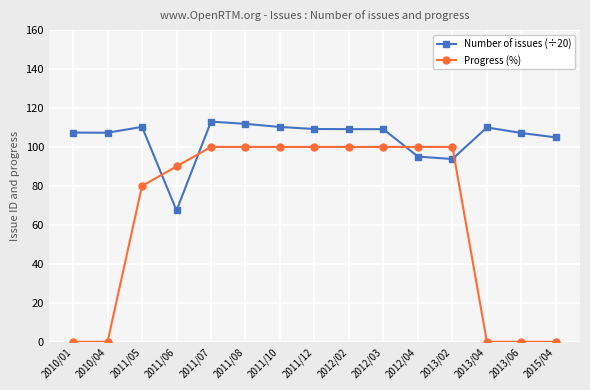

True or false: Progress (%) and Number of issues (÷20) intersect in this chart.

True